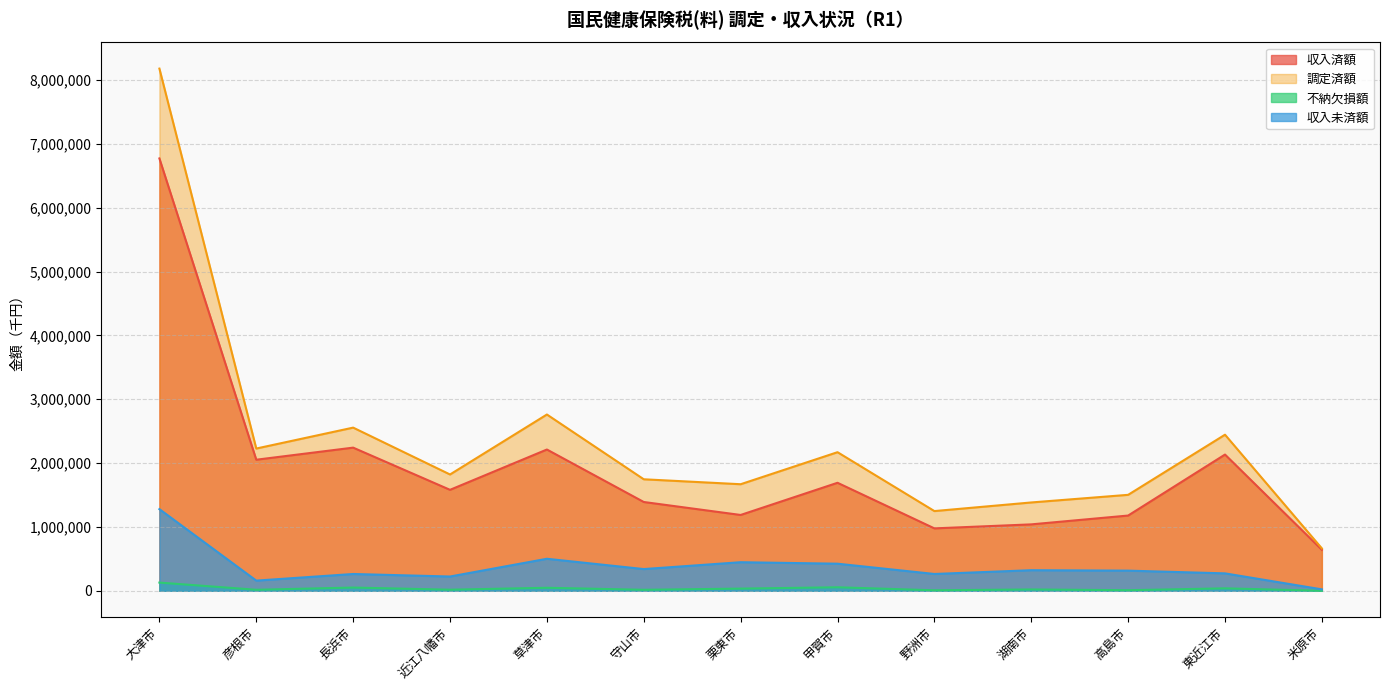

Rank the series at 甲賀市 from lowest to highest value.

不納欠損額, 収入未済額, 収入済額, 調定済額